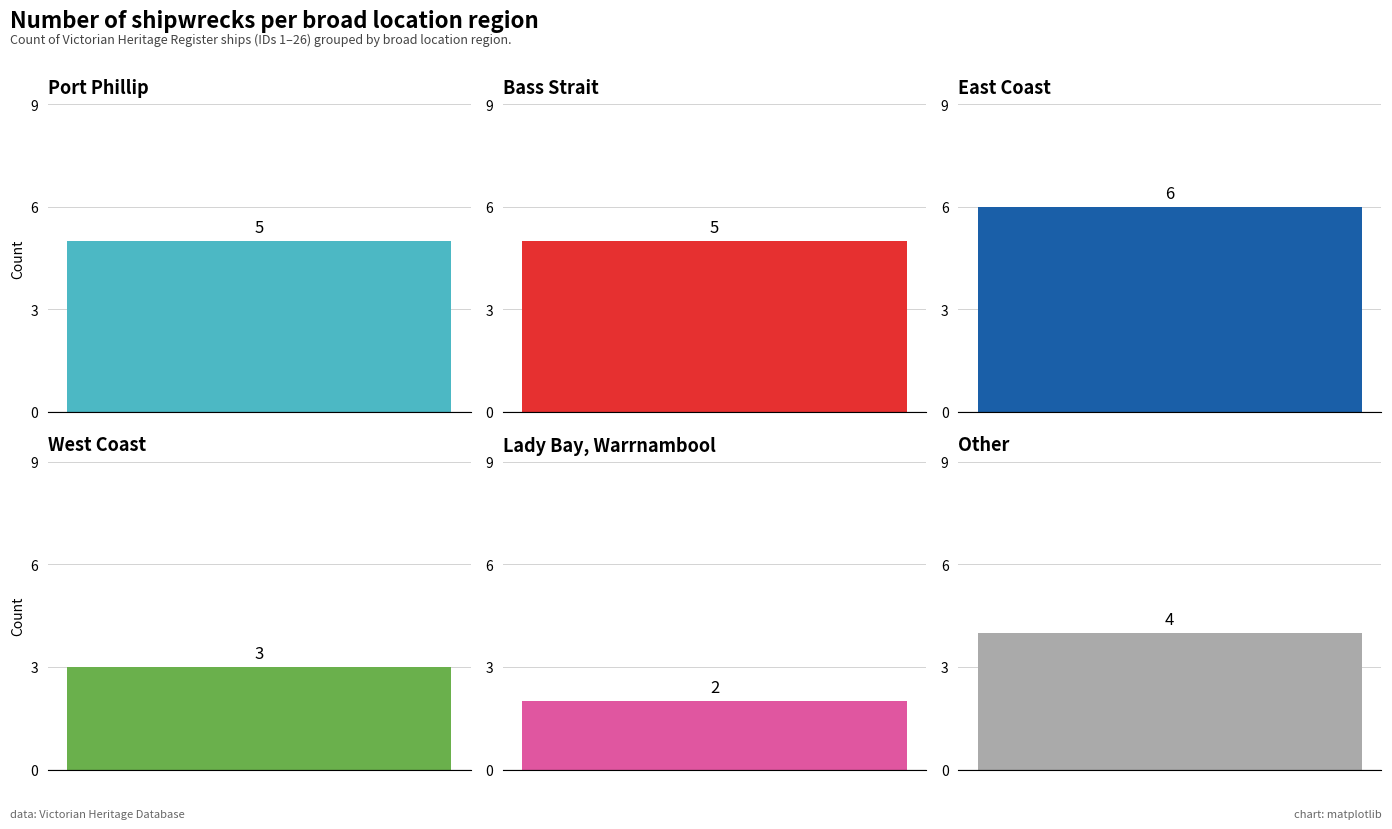

What is the value of the 5th bar from the left?

2